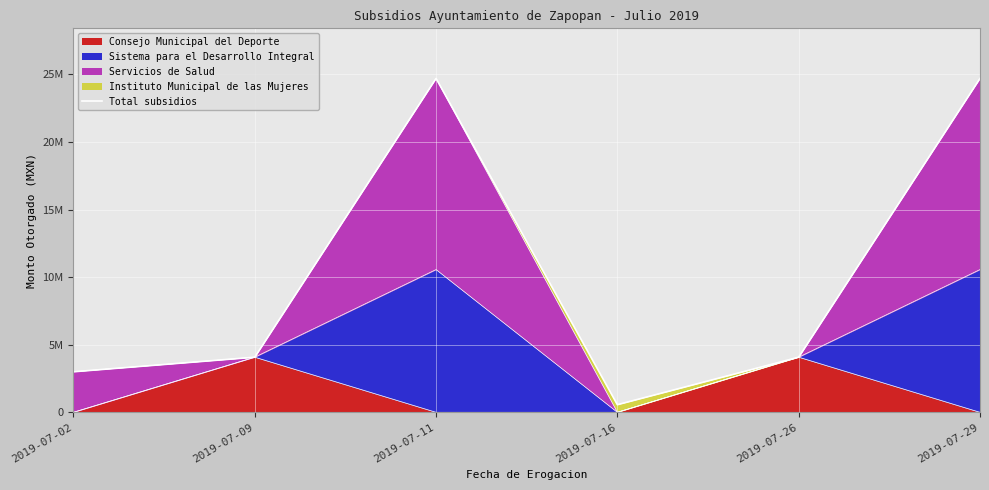

What is the change in value from 2019-07-02 to 2019-07-26?

+1078138.5